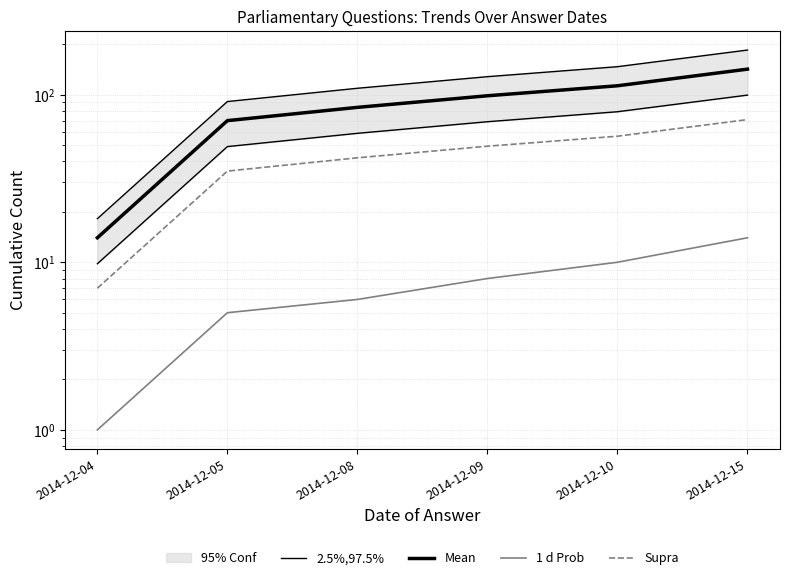

How many data points in 1 d Prob are above 8?

2